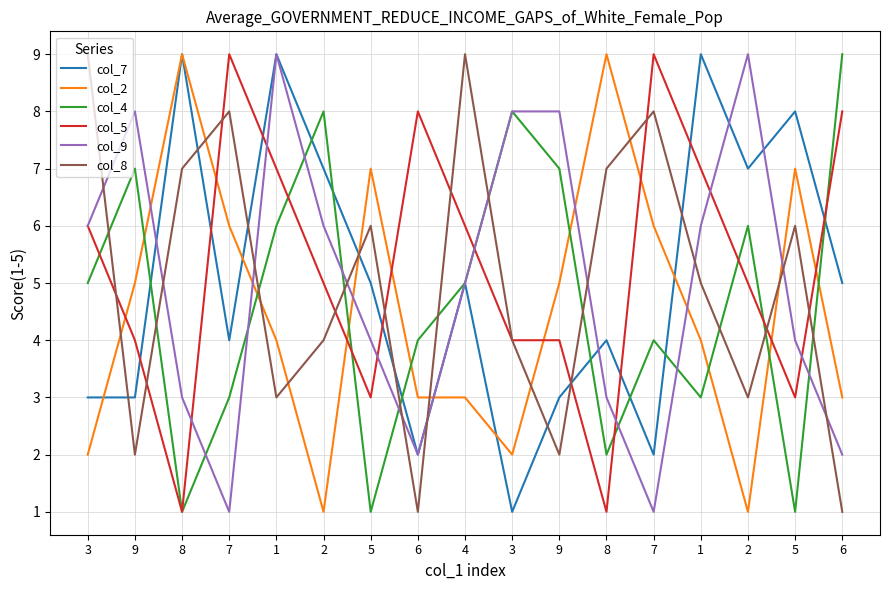

In col_8, how many points are lower than both neighbors (excluding endpoints)?

5